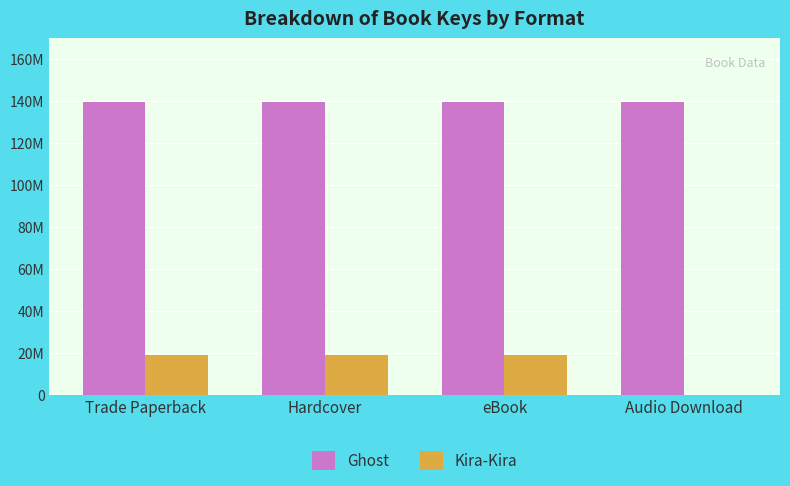

What is the sum of all Ghost values?

558524796